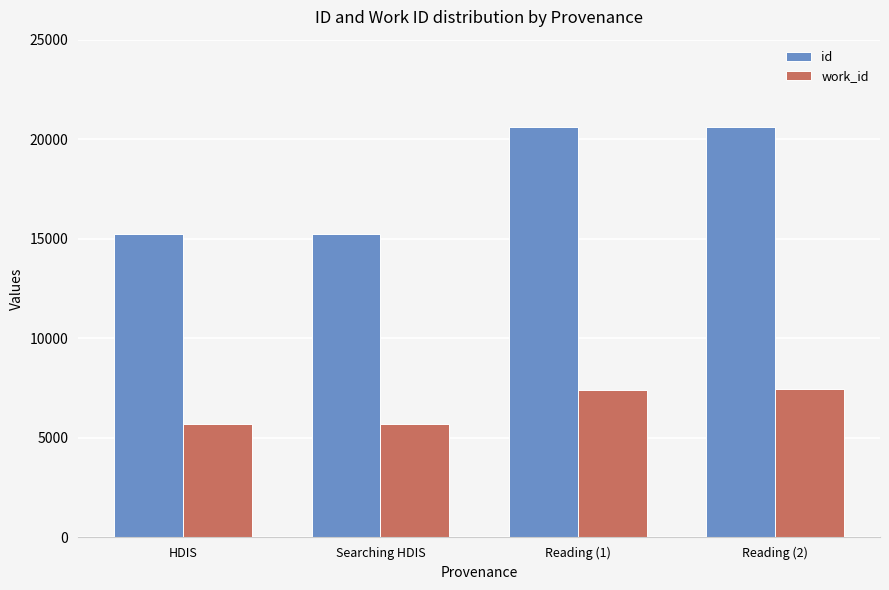

Which series has the largest total across all categories?

id